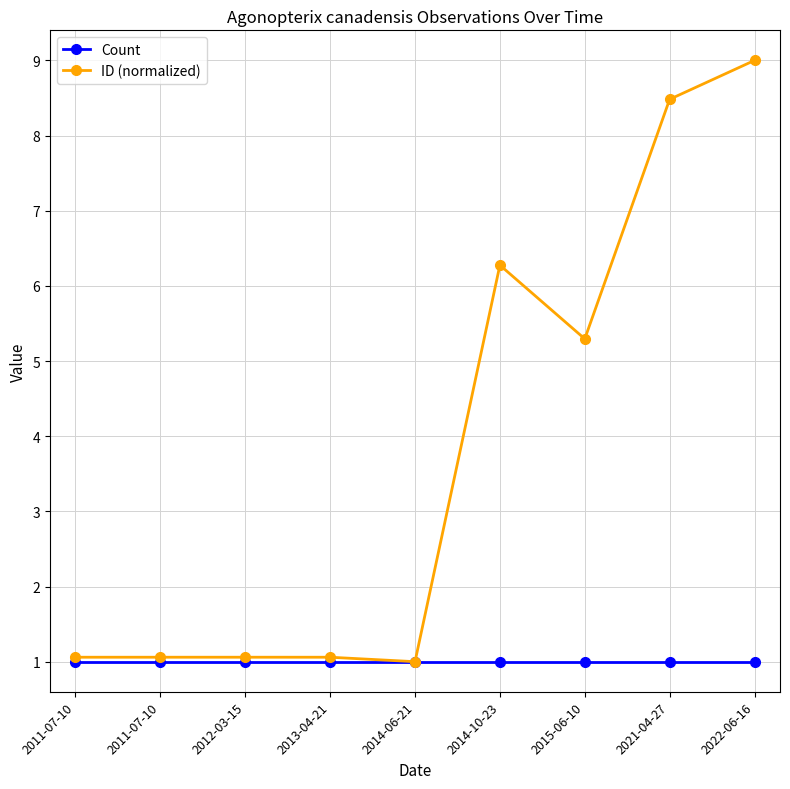

How many data points in ID (normalized) are above 1?

8